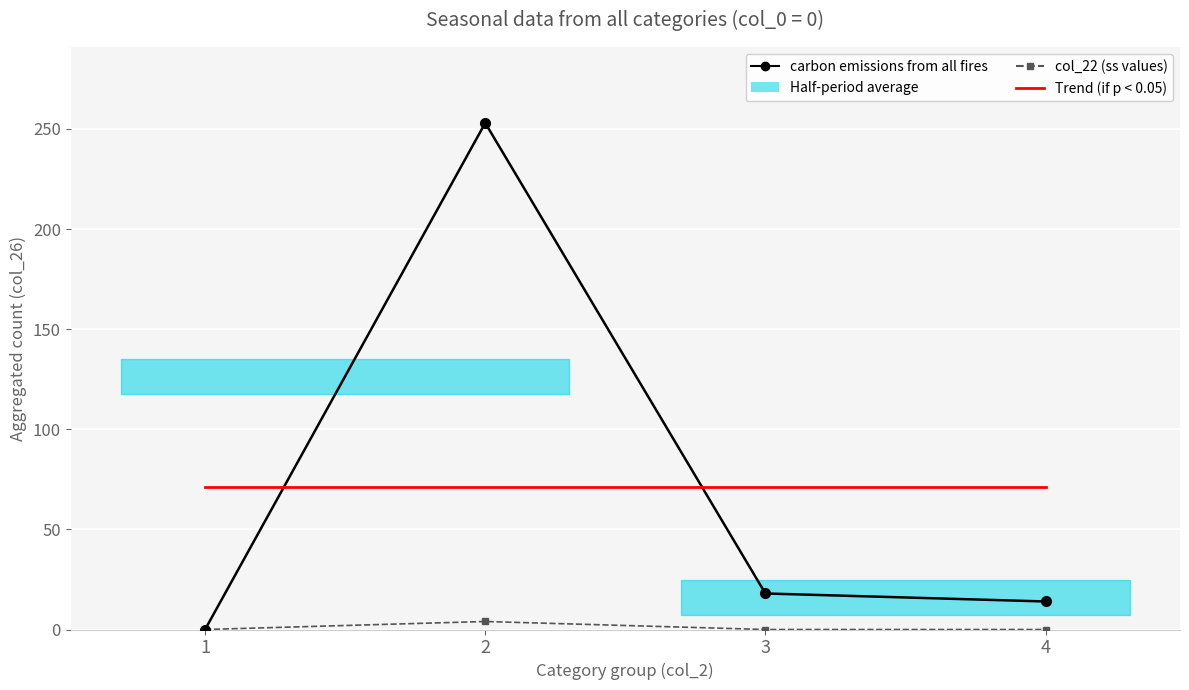

List the labels in order of carbon emissions from all fires value, smallest first.

1, 4, 3, 2